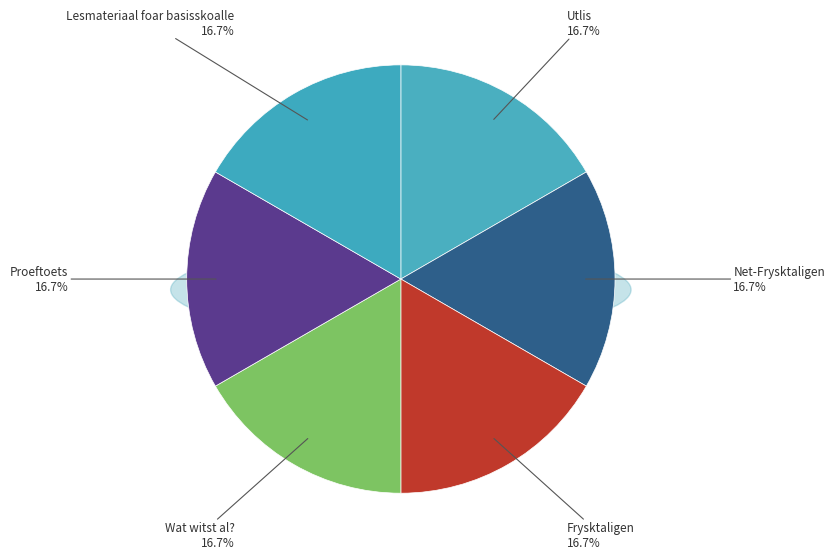

What is the ratio of the value at Utlis to the value at Wat witst al??

1.0